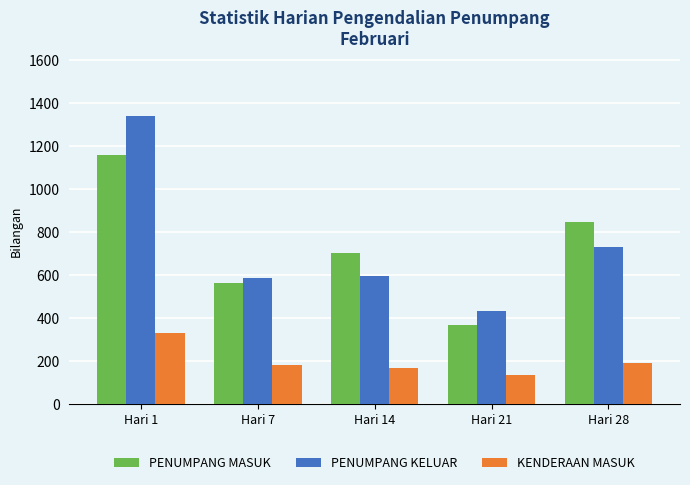

Reading left to right, what are all the values shown in this chart?

PENUMPANG MASUK: 1160	563	702	369	849
PENUMPANG KELUAR: 1339	586	595	435	729
KENDERAAN MASUK: 330	182	170	136	193